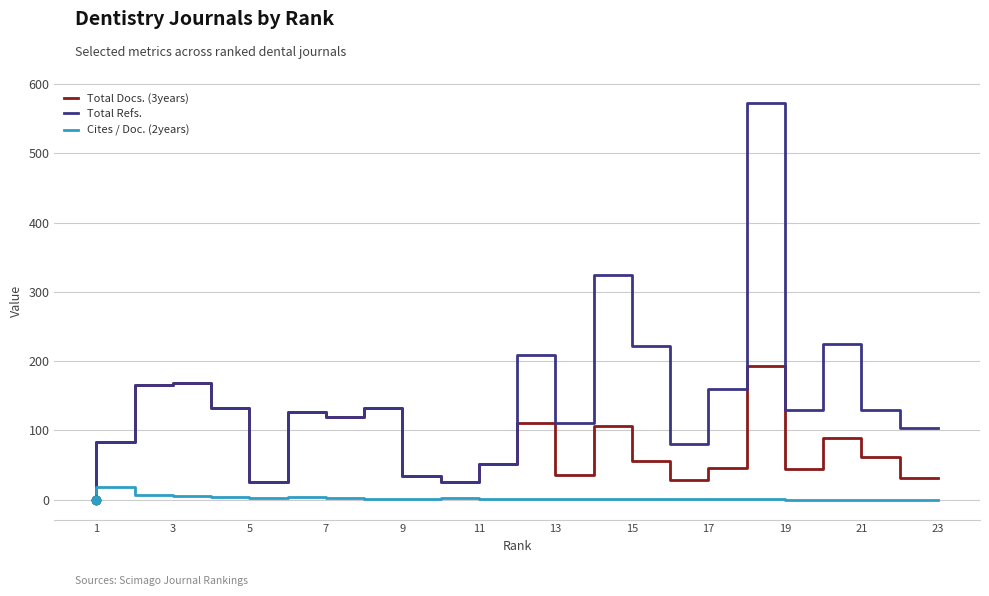

What are all the series names shown in the legend?

Total Docs. (3years), Total Refs., Cites / Doc. (2years)